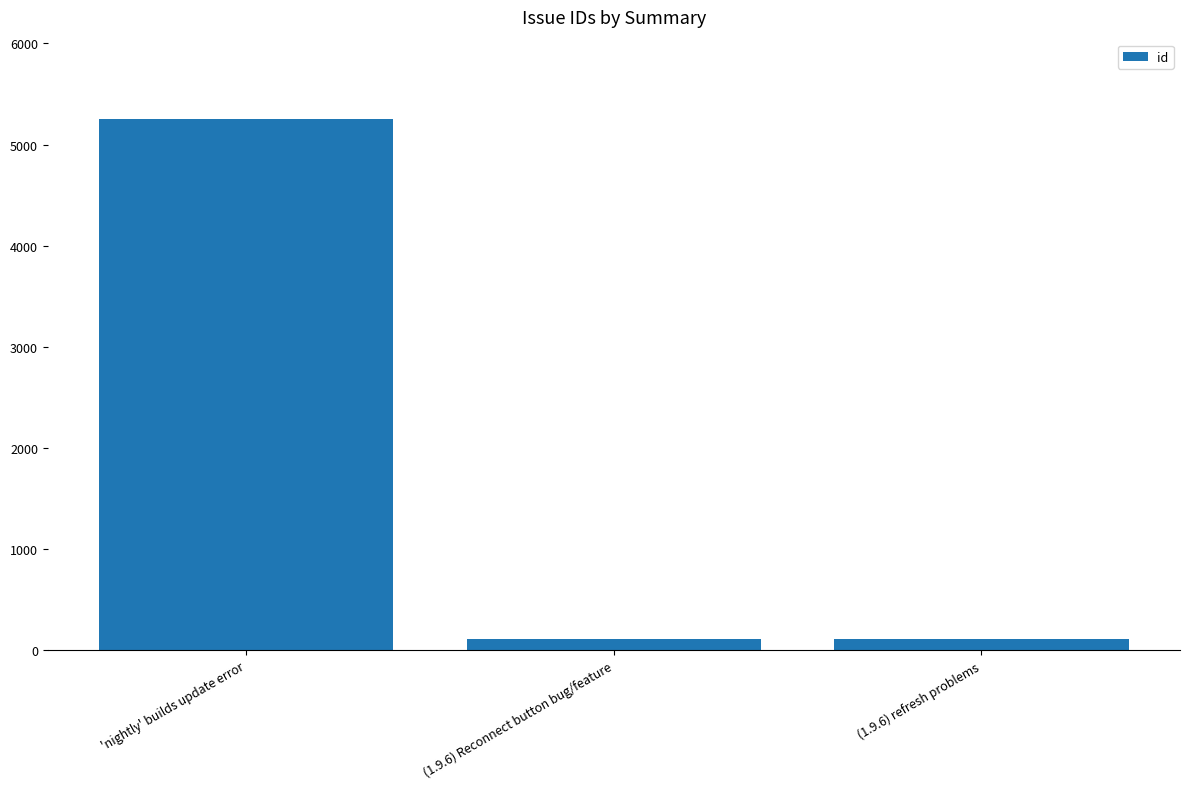

What is the value of the 3rd bar from the left?

114